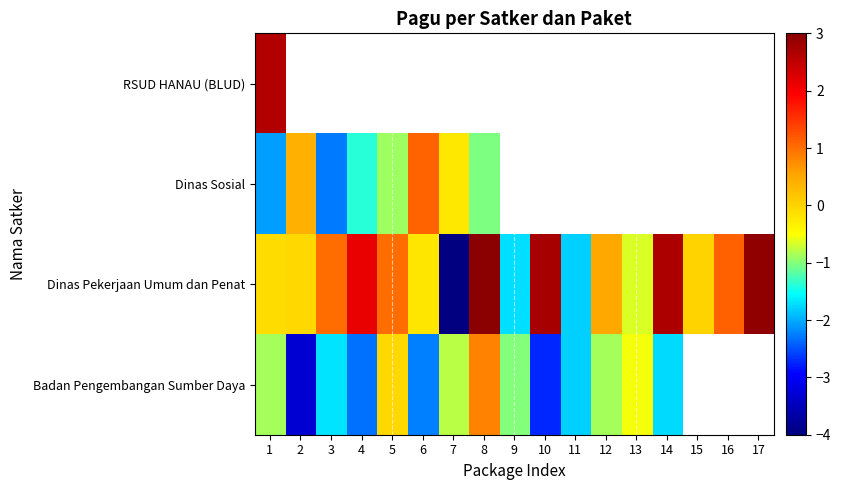

Is it true that Badan Pengembangan Sumber Daya equals -0.9 at 1?

True